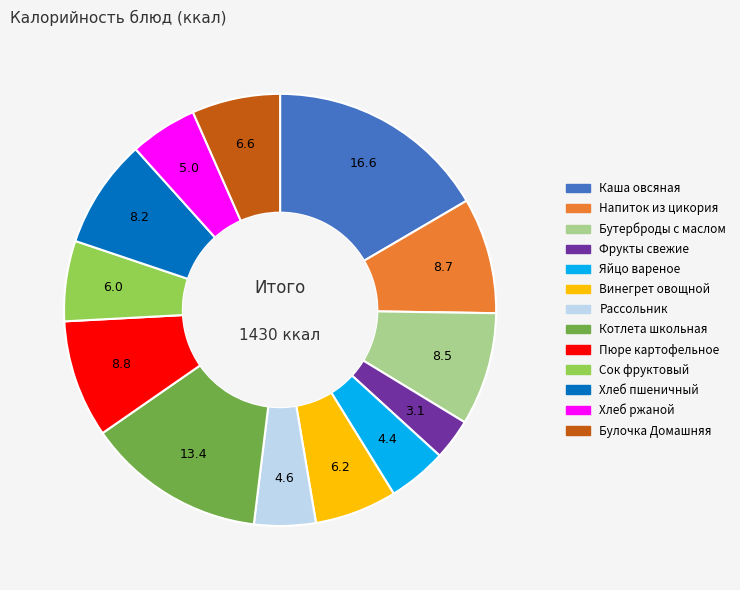

Between Хлеб ржаной and Пюре картофельное, which is larger?

Пюре картофельное